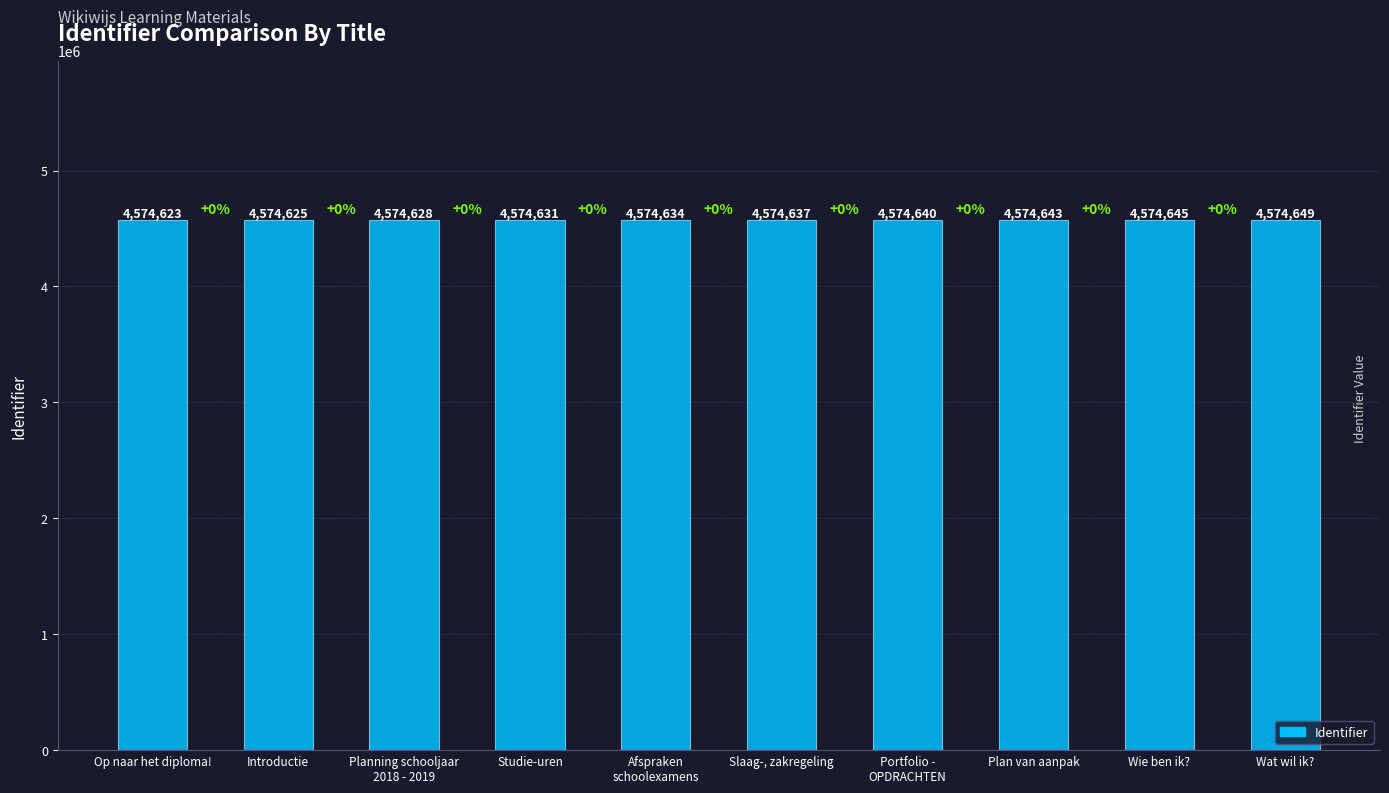

What is the ratio of the value at Portfolio -
OPDRACHTEN to the value at Planning schooljaar
2018 - 2019?

1.0